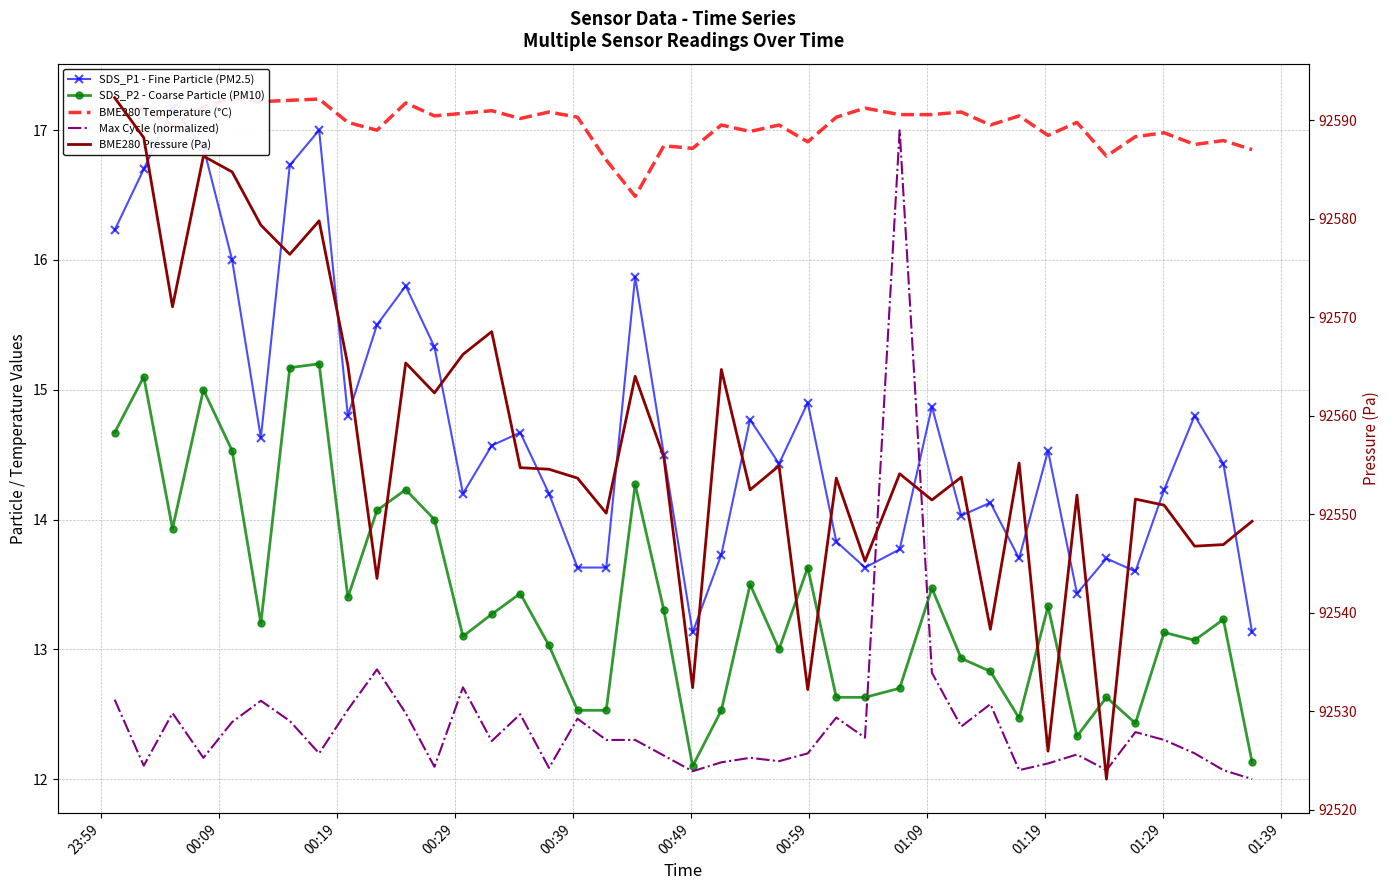

Is this an area chart (filled region under the line)?

No